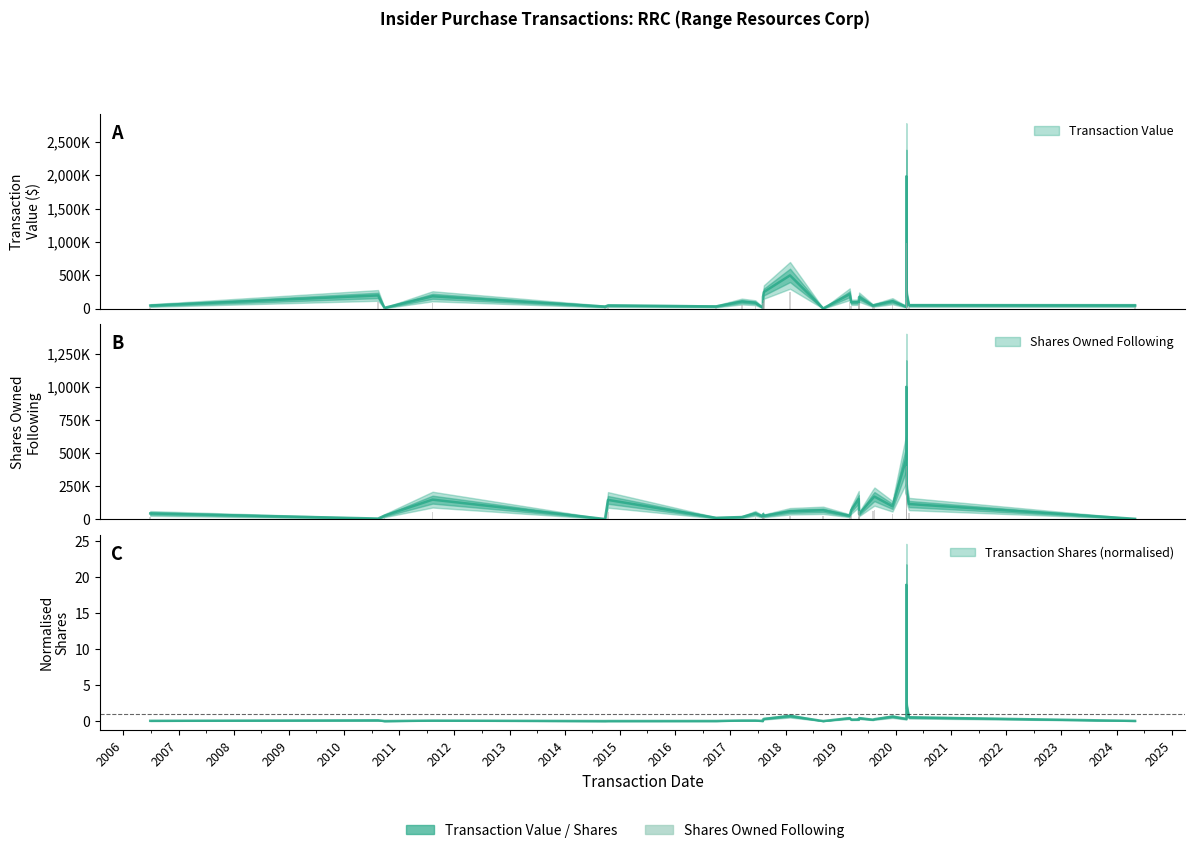

How many data points in Transaction Value are less than 97997?

13